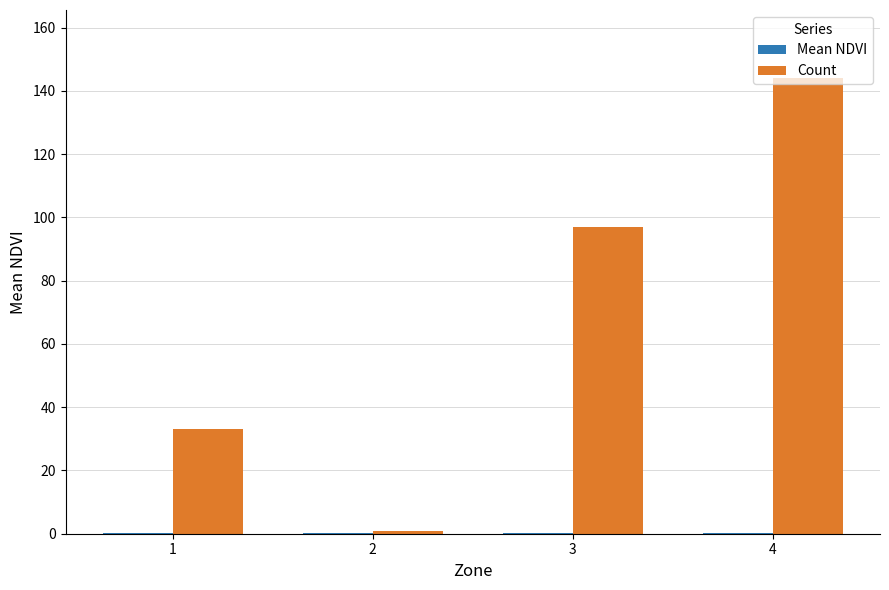

At which category is the sum across all series the highest?

4